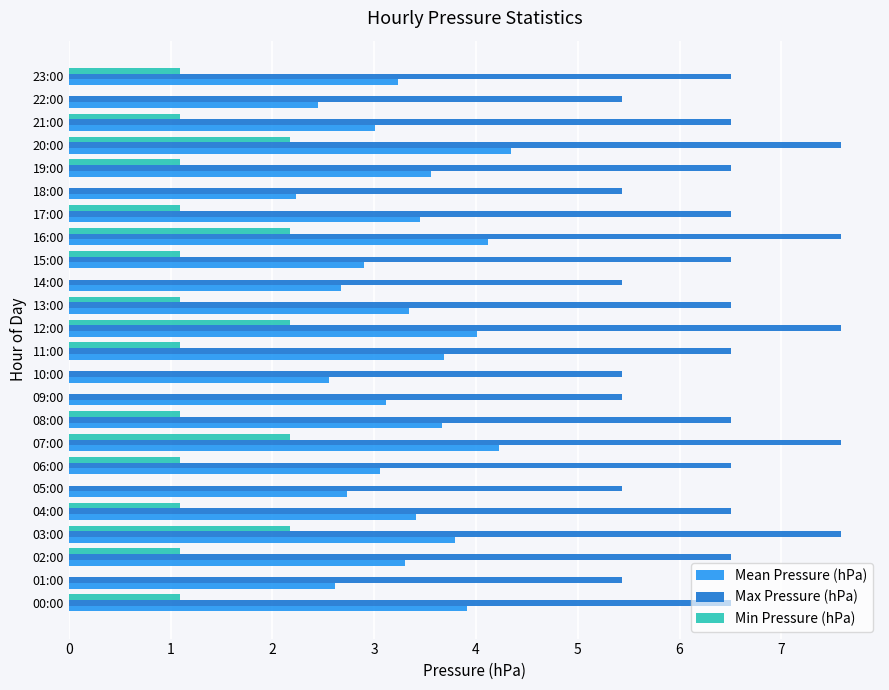

What is the maximum value shown in the chart?

7.6